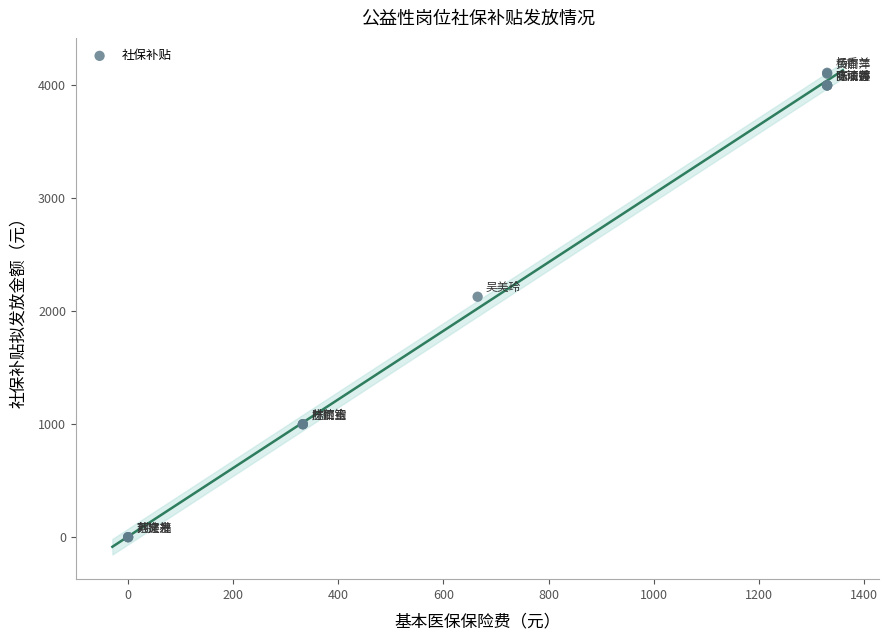

What Y value in the scatter plot is closest to 2054?

2127.9